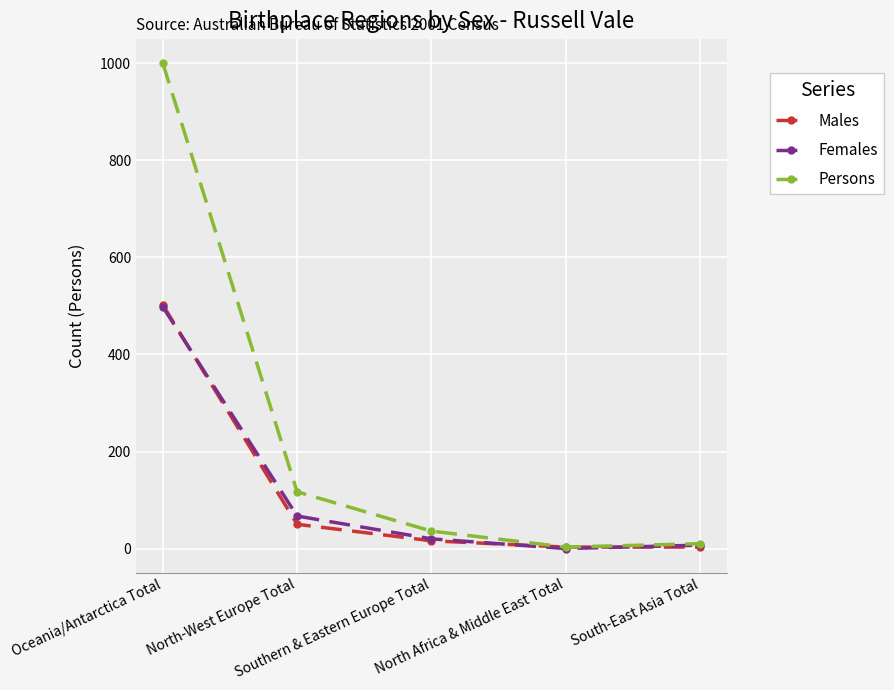

What is the label of the 3rd point from the right?

Southern & Eastern Europe Total